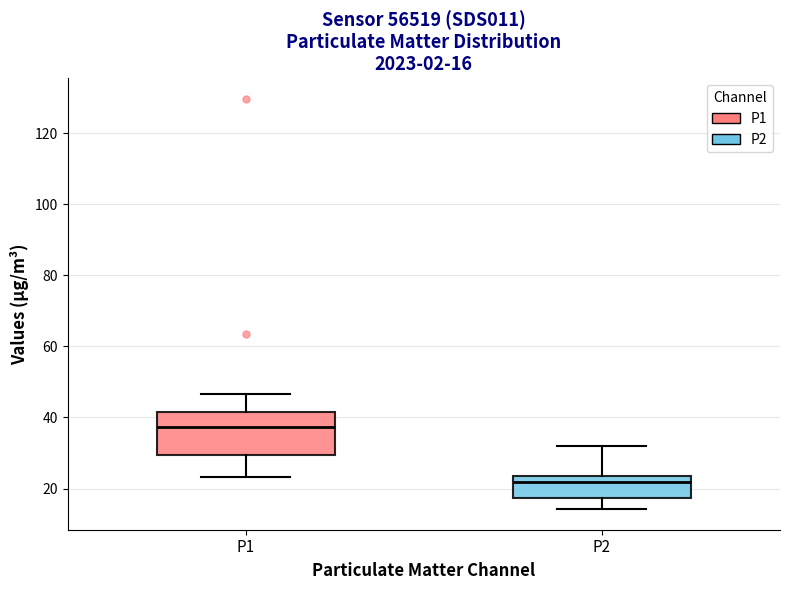

Comparing the boxes themselves (not the whiskers), which one is the tallest?

P1